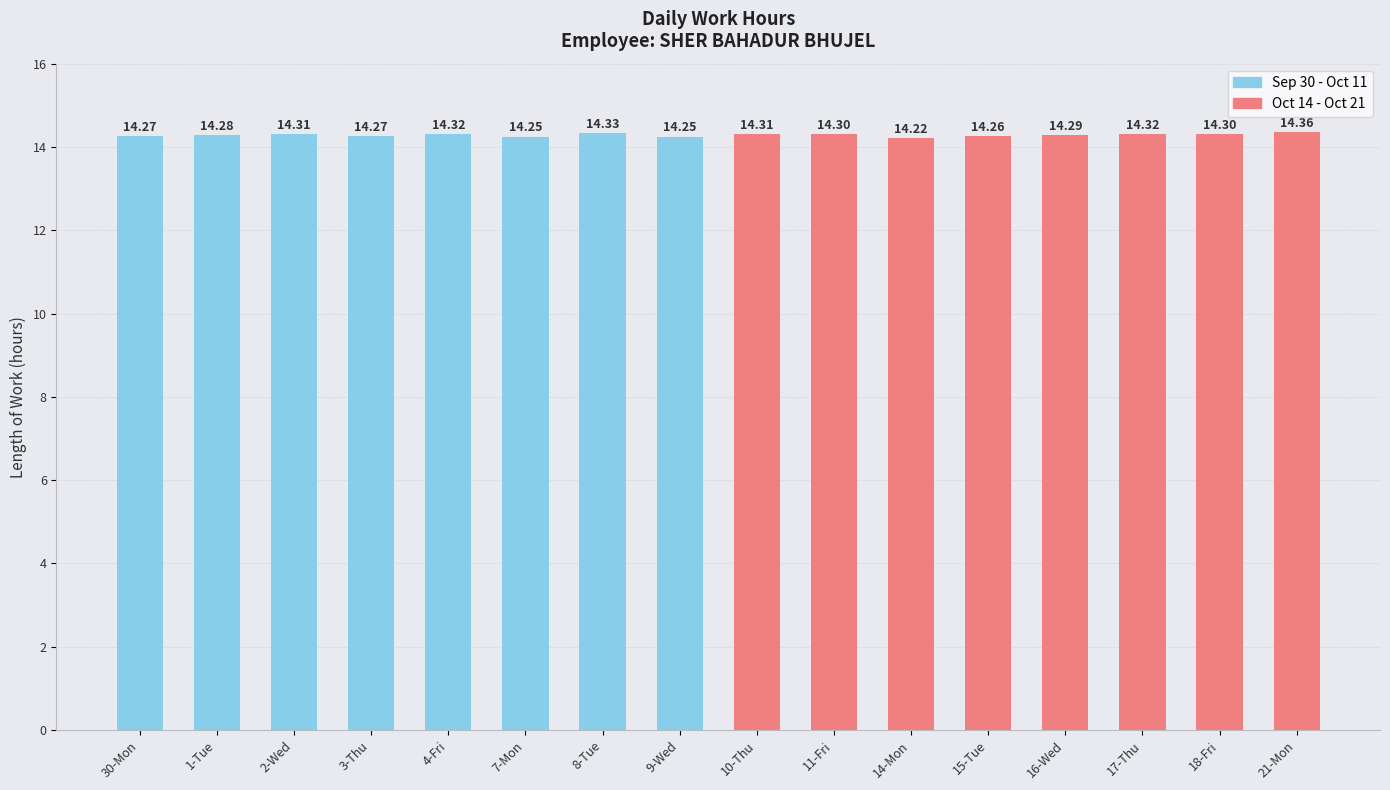

Which series has the largest total across all categories?

Oct 14 - Oct 21